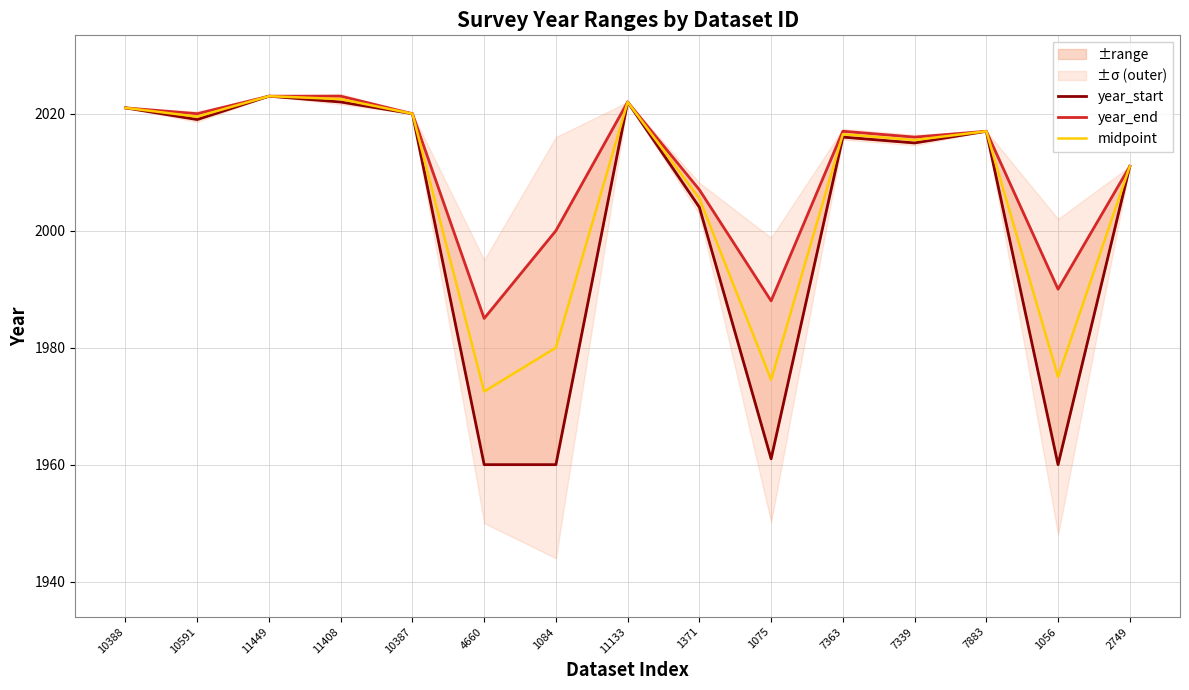

At which label does year_end reach its minimum?

4660